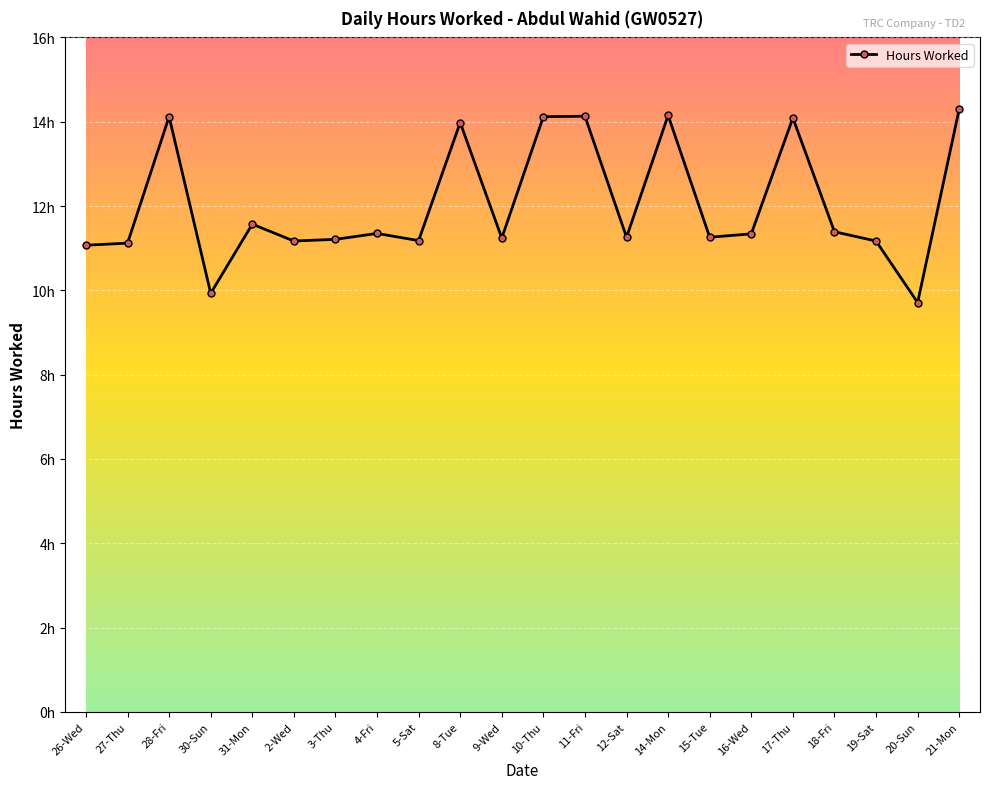

What position from the left is 30-Sun?

4